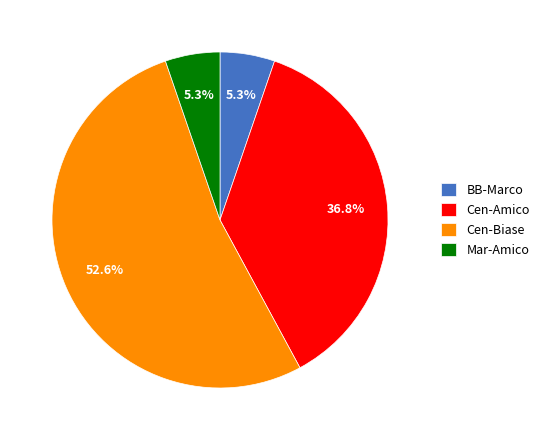

What is the ratio of the value at Mar-Amico to the value at Cen-Amico?

0.1